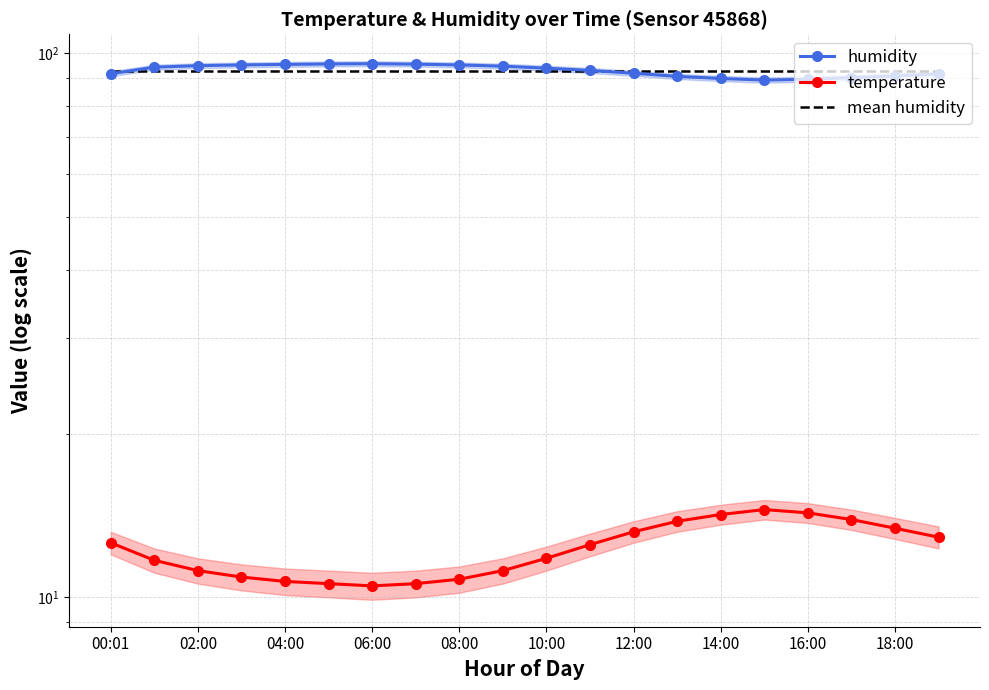

What is the maximum value for humidity?

95.6